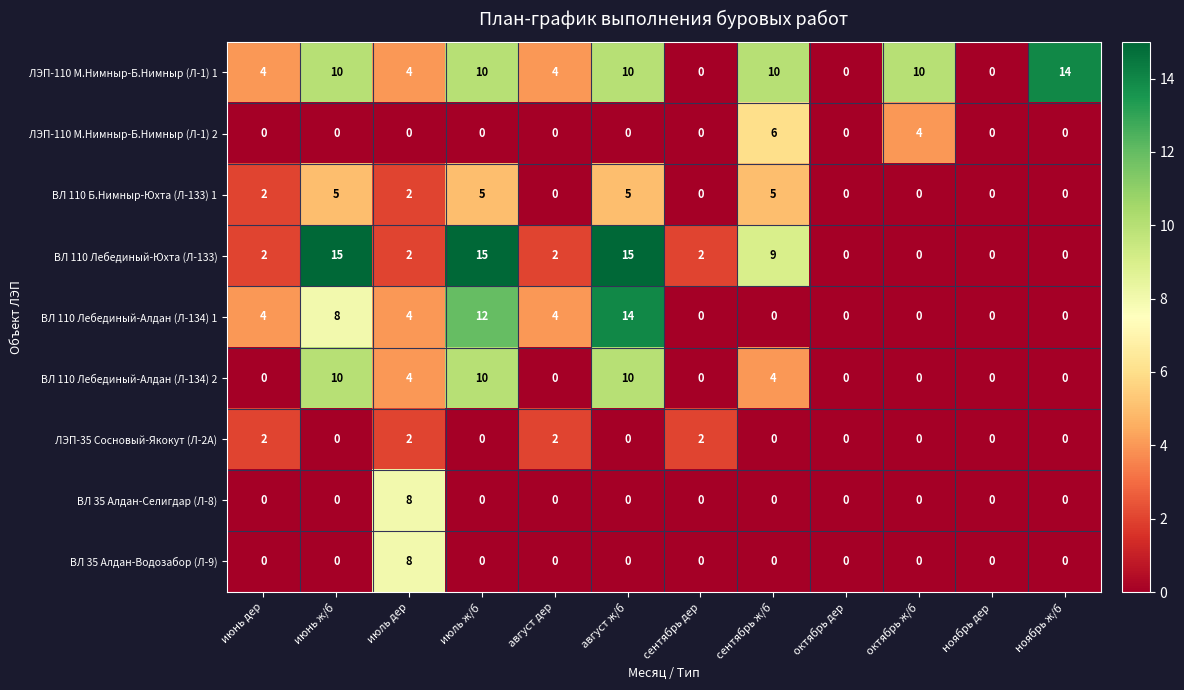

What is the difference between the maximum and minimum values in the ЛЭП-110 М.Нимныр-Б.Нимныр (Л-1) 1 series?

14